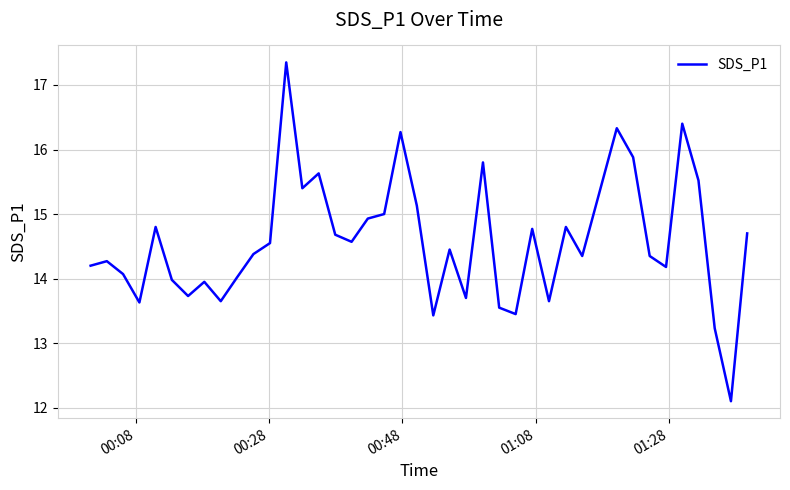

What is the greatest value displayed?

17.4